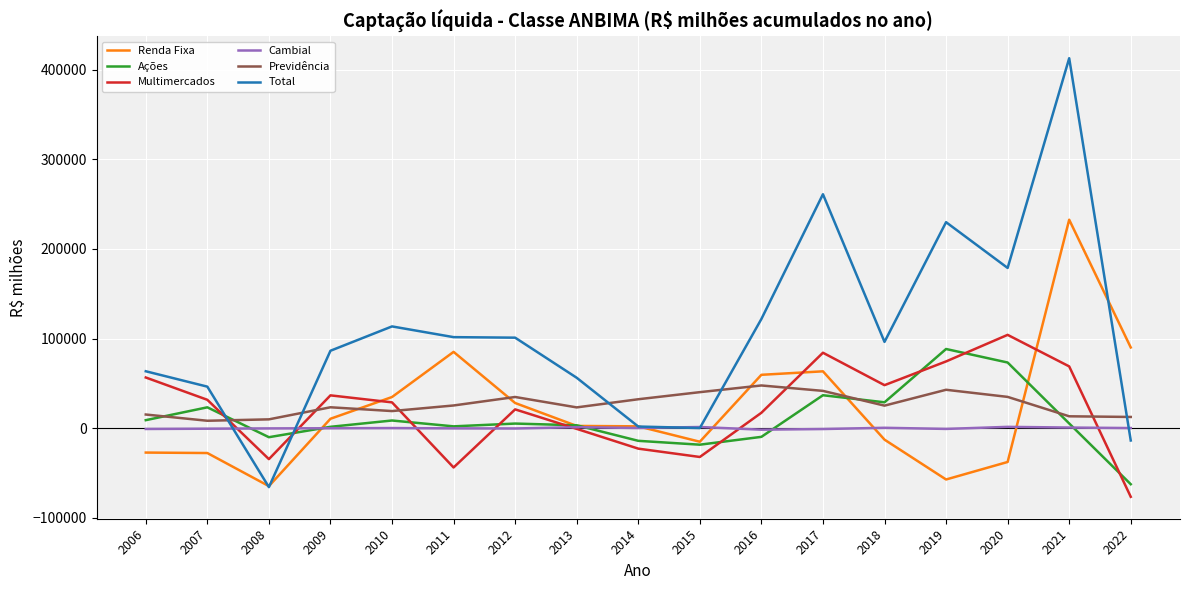

The Multimercados series shows -77080.0 at 2011. True or false?

False